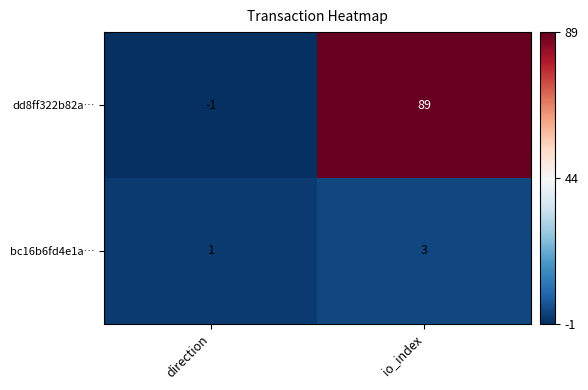

What is the difference between the highest and lowest values at direction?

2